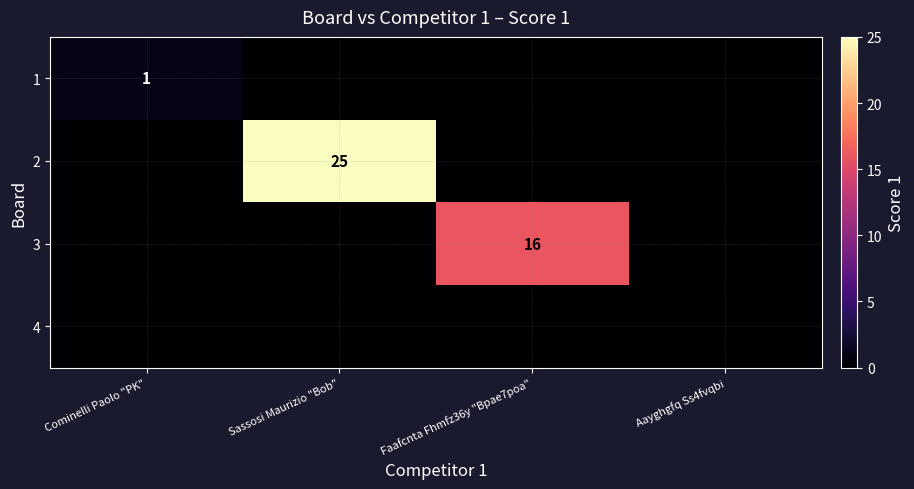

The value of 3 at Faafcnta Fhmfz36y "Bpae7poa" is 16. True or false?

True